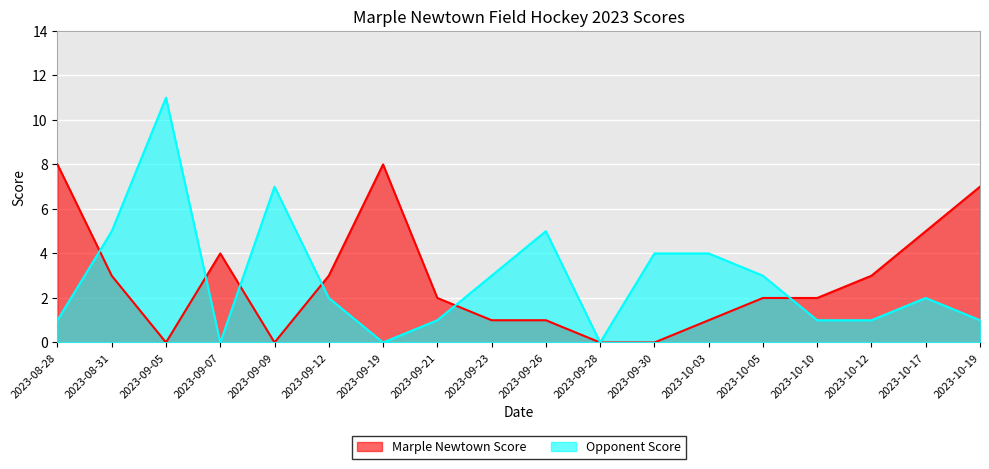

Rank the series by their maximum value, from highest to lowest.

Opponent Score, Marple Newtown Score